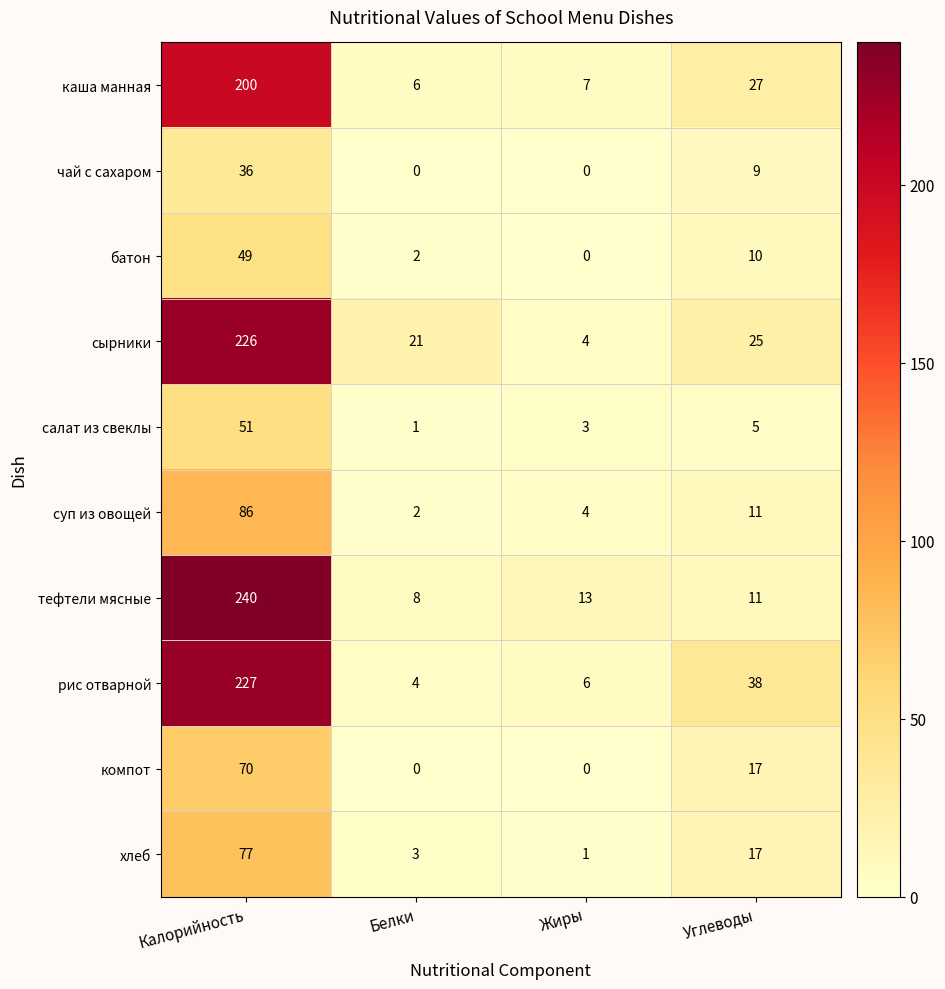

Is it true that каша манная equals 7 at Жиры?

True